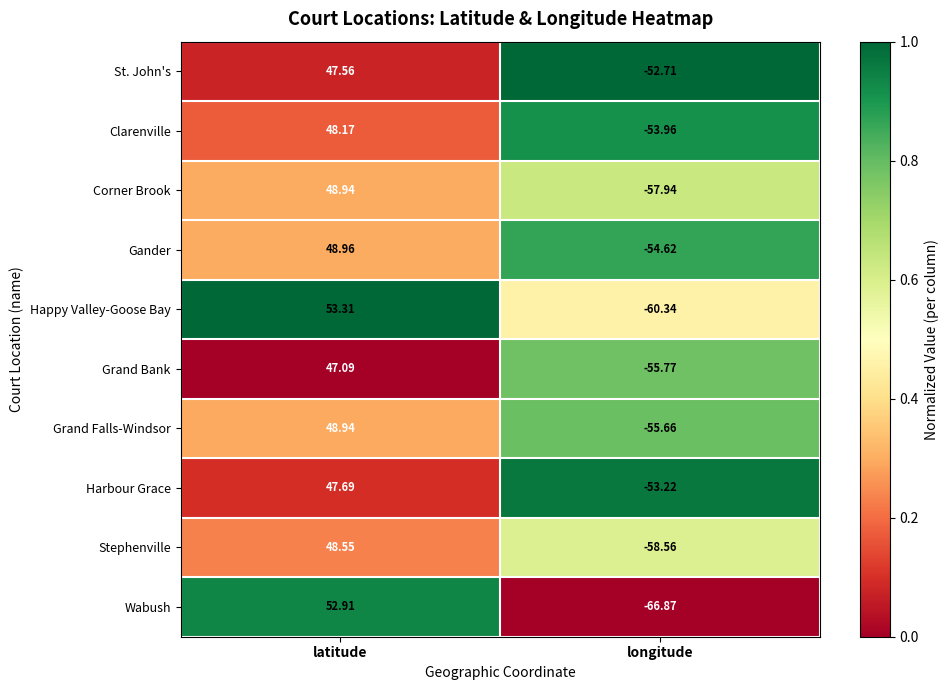

Which series has the largest range (max minus min)?

Wabush